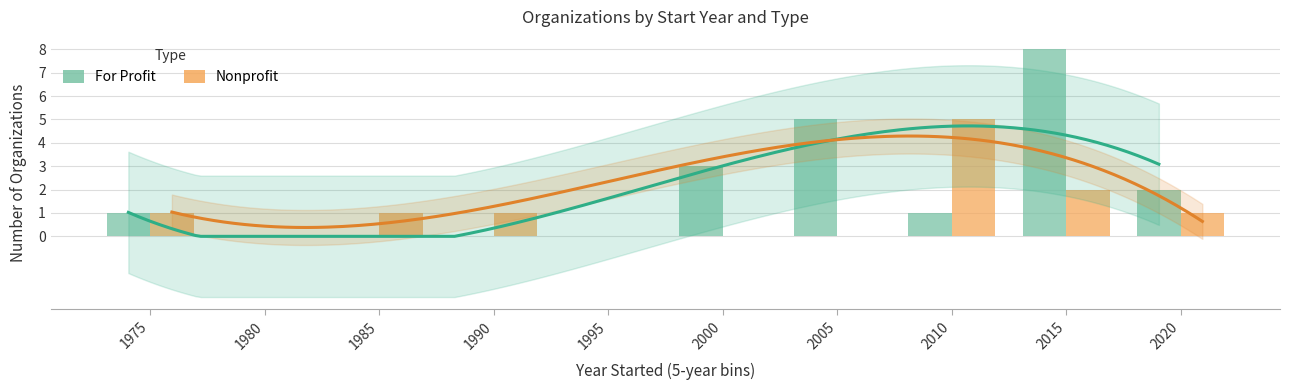

Where is For Profit nearest to the value 4?

2000